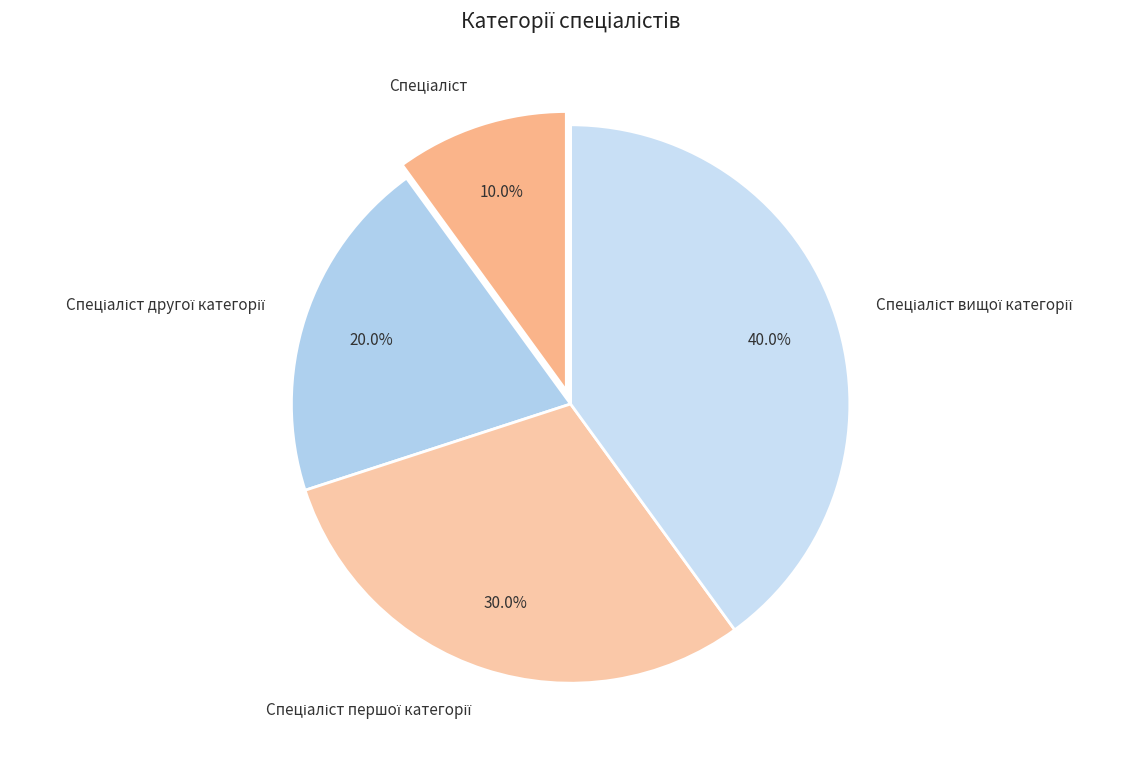

Is there a majority slice in this chart?

No